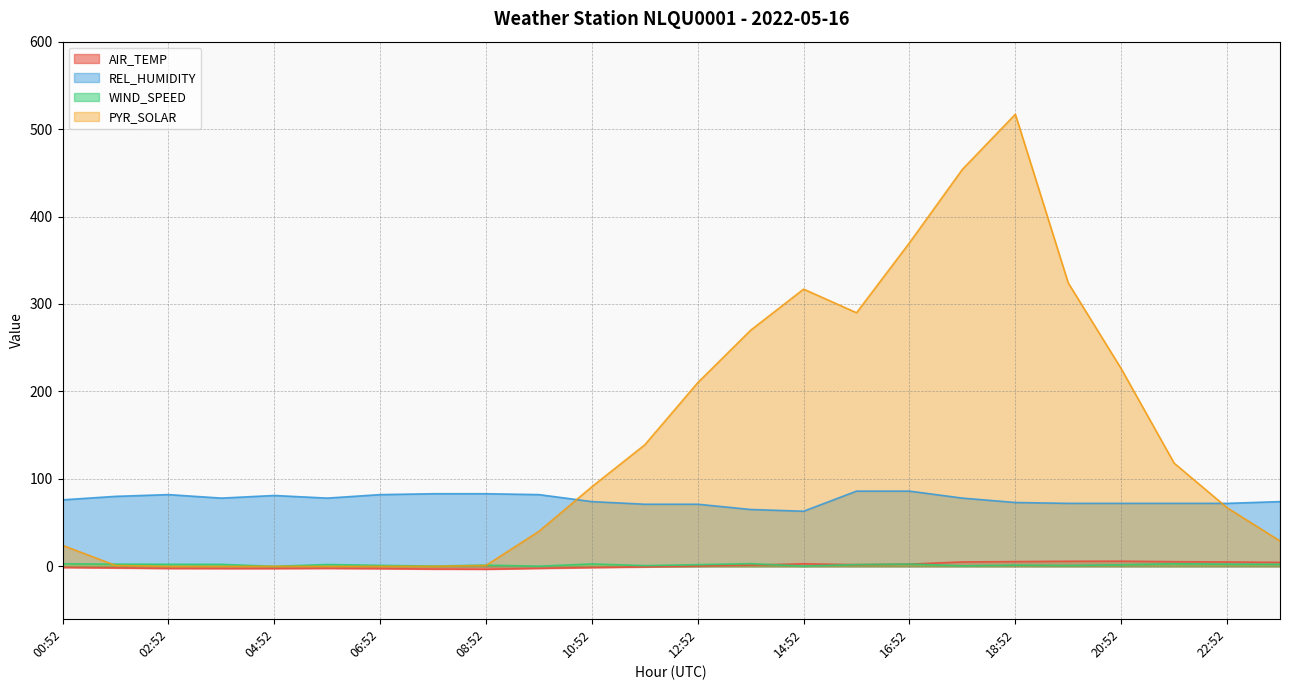

How many interior local valleys does the AIR_TEMP series have?

2